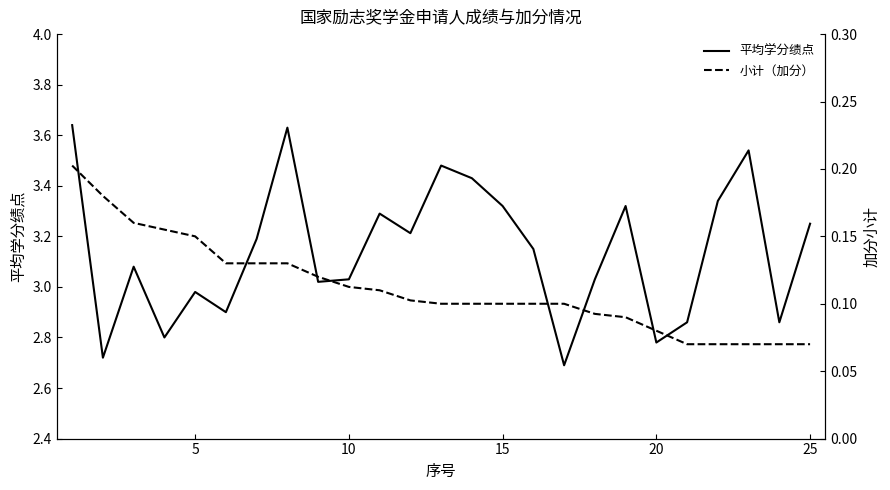

True or false: 平均学分绩点 and 小计（加分） intersect in this chart.

False